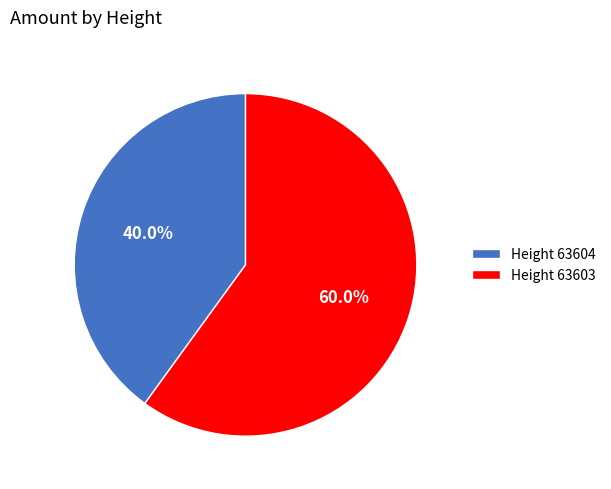

What is the total percentage of Height 63604 and Height 63603?

100.0%